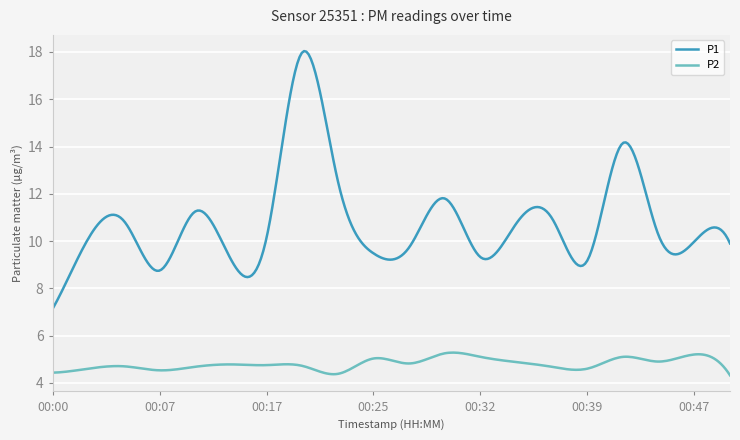

What is the difference between the maximum and minimum values in the P2 series?

1.0